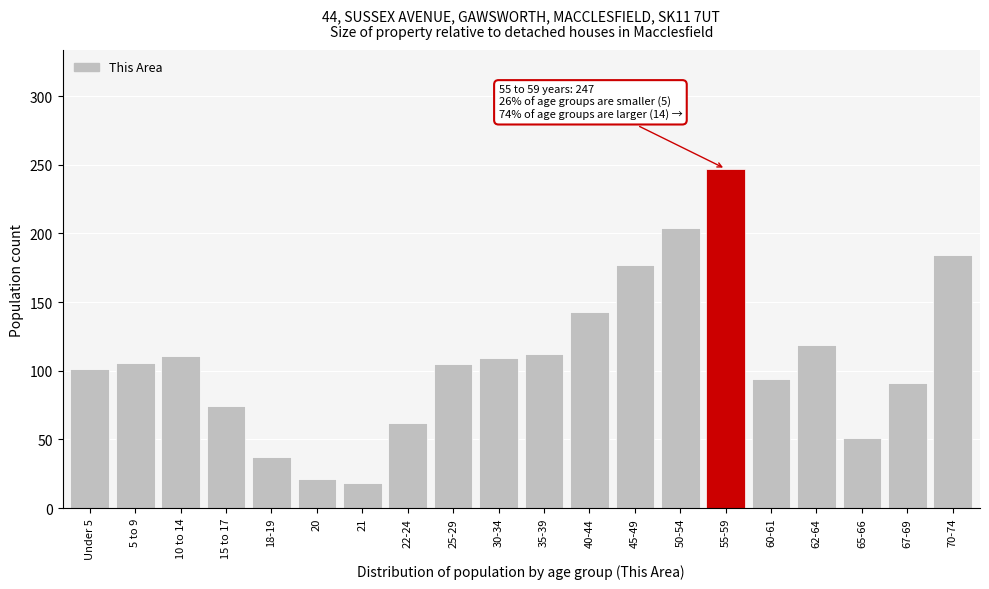

Where is the data nearest to the value 132?

40-44